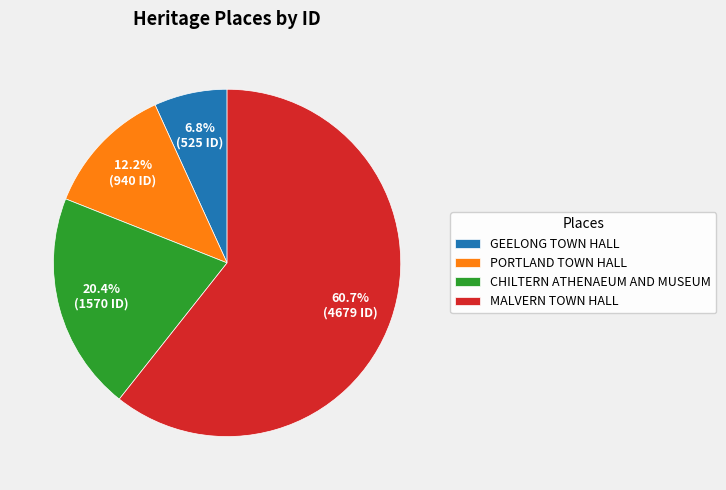

Is it true that CHILTERN ATHENAEUM AND MUSEUM is 13% of the pie?

False